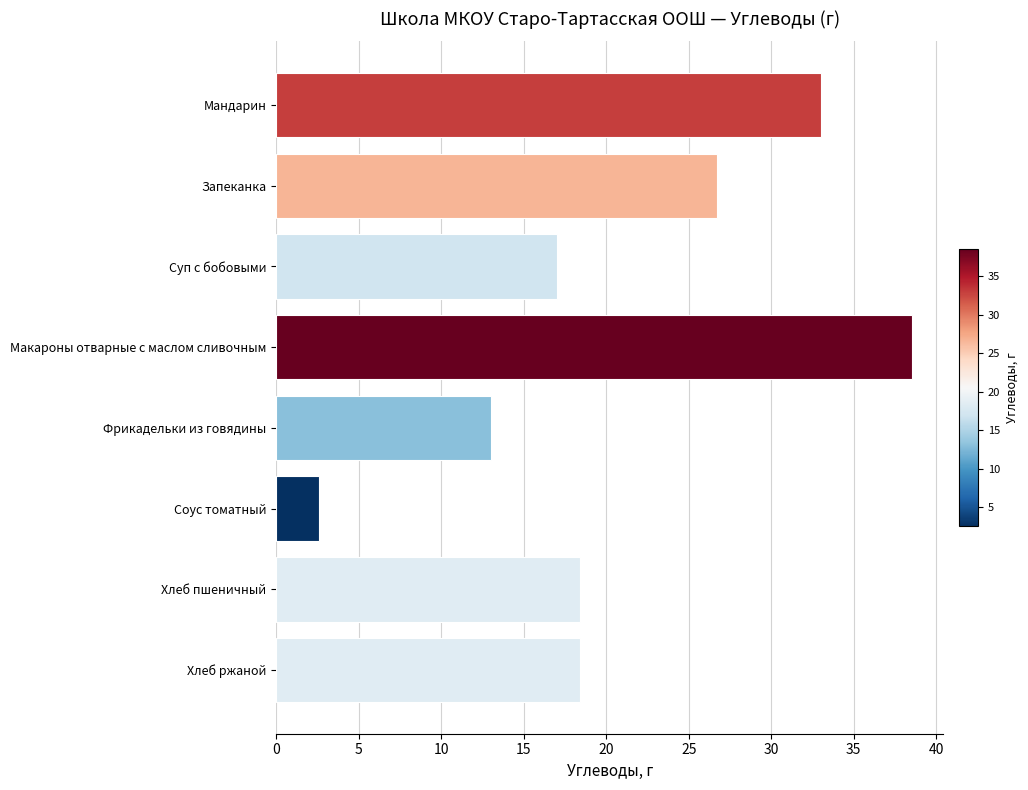

At which category does the chart reach its peak across all series?

Макароны отварные с маслом сливочным